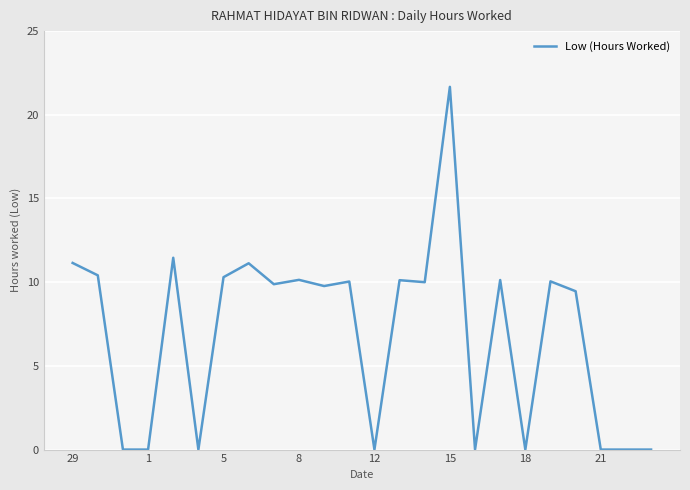

How many distinct data groups are displayed?

1